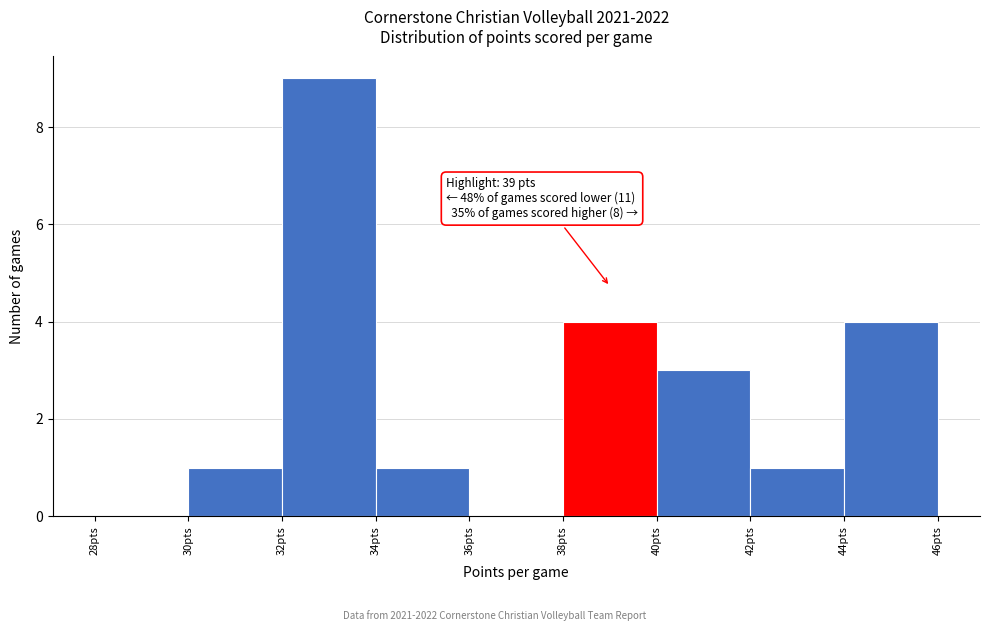

Which range on the x-axis has the tallest bar?

32 to 34